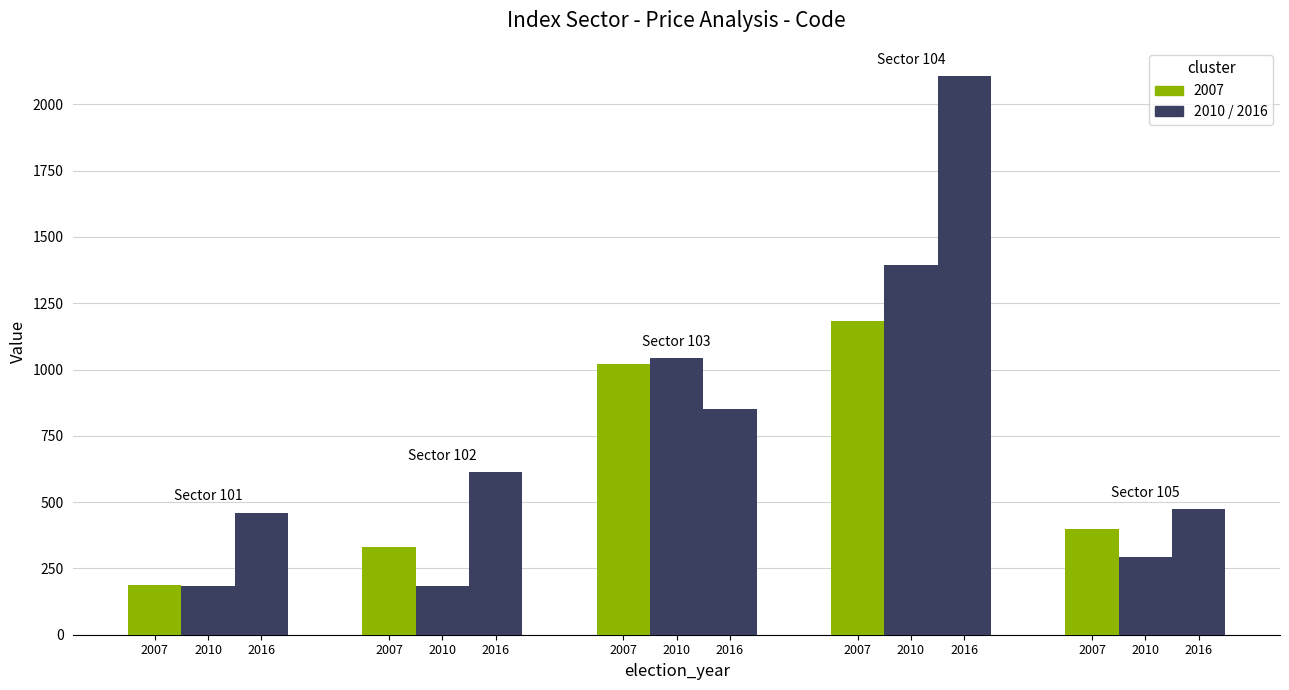

How many distinct data groups are displayed?

3